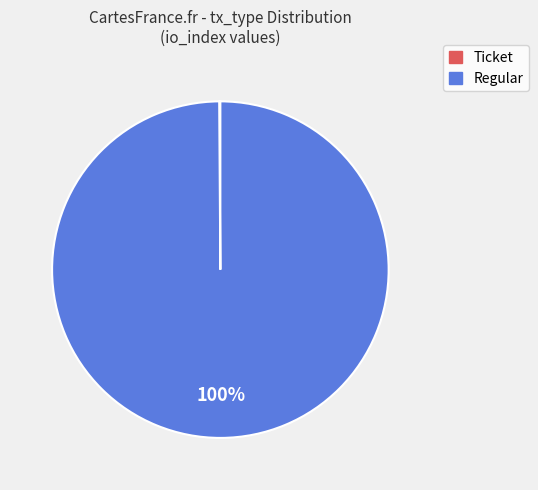

To the nearest percent, what is the difference between the largest and smallest slice percentages?

100%